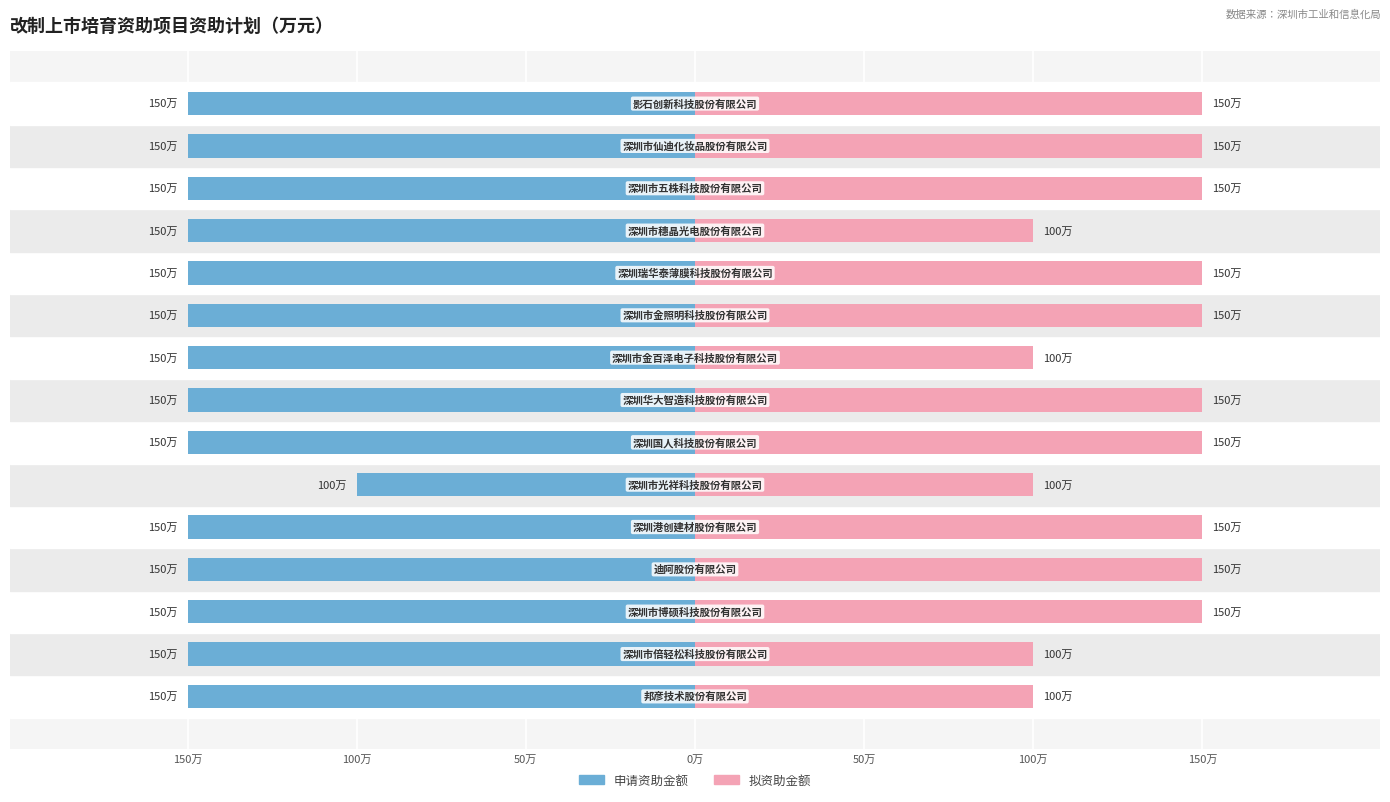

Which has a higher value, 14 or 0万?

14